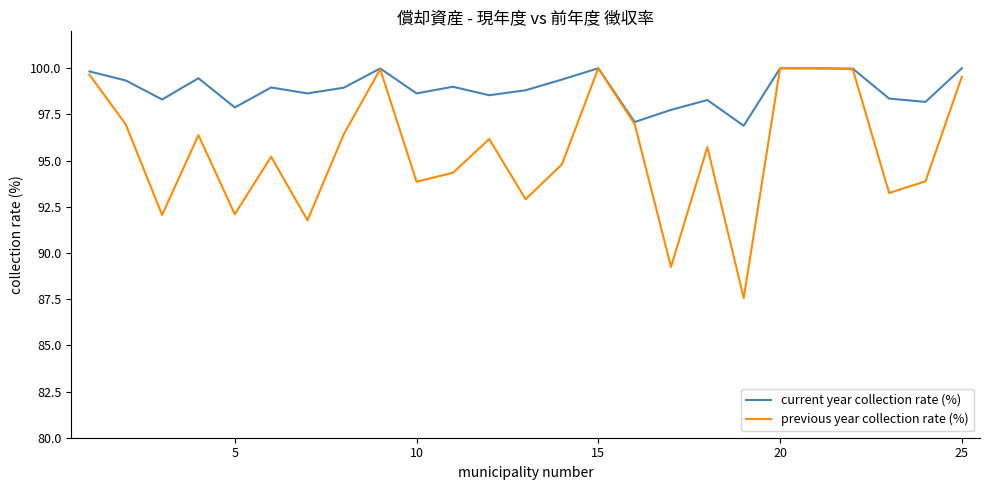

Which series has the widest spread of values?

previous year collection rate (%)